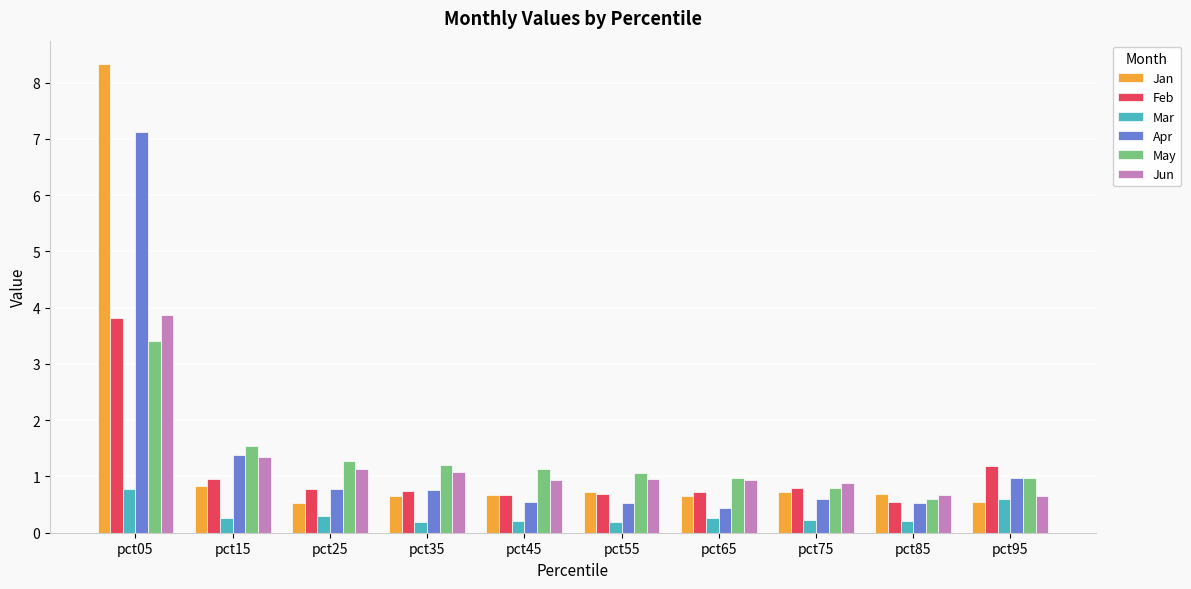

What is the difference between the highest and lowest values at pct35?

1.0